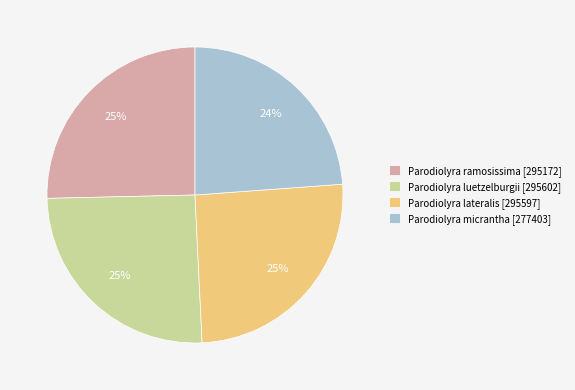

How many segments does this pie chart have?

4